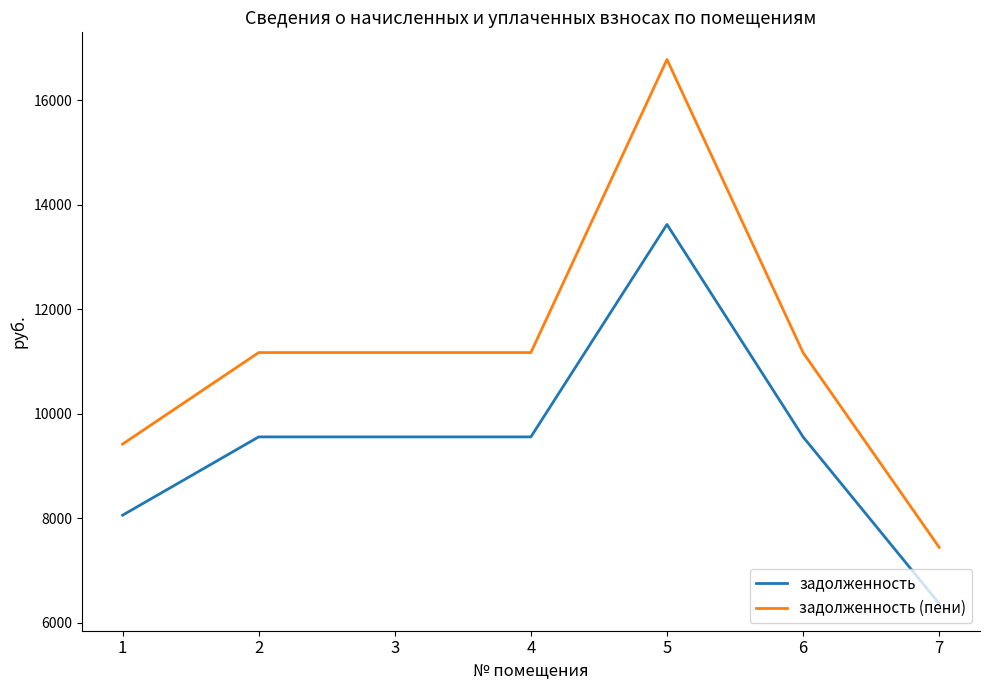

What is the difference between the maximum and minimum values in the задолженность (пени) series?

9330.2